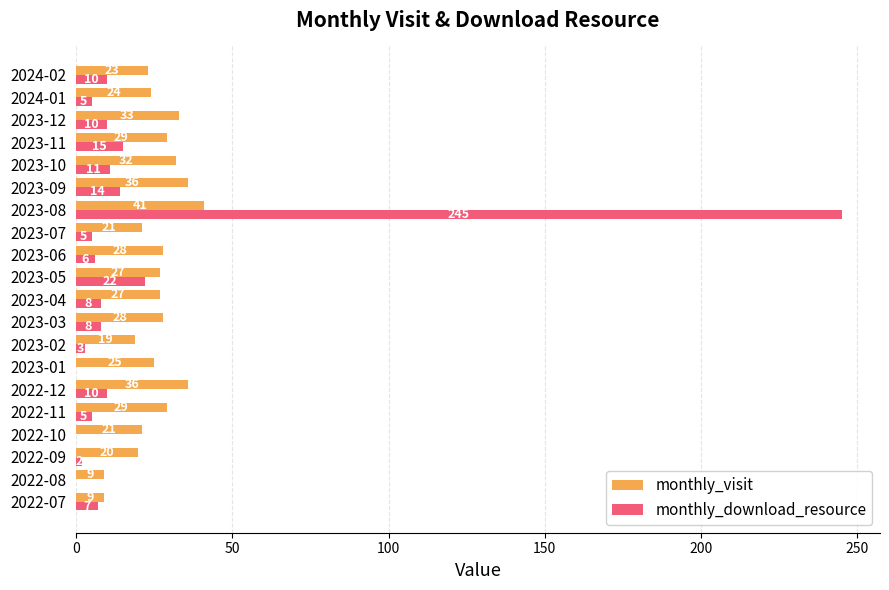

At which category is the sum across all series the highest?

2023-08